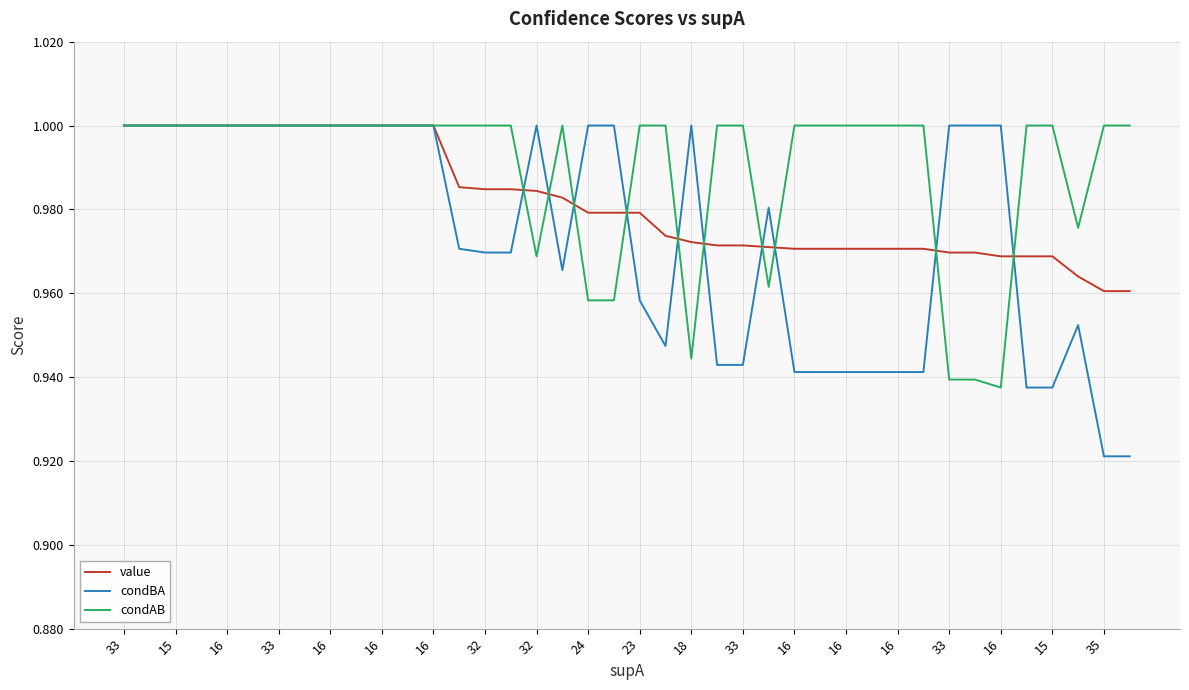

Which series has the largest range (max minus min)?

condBA